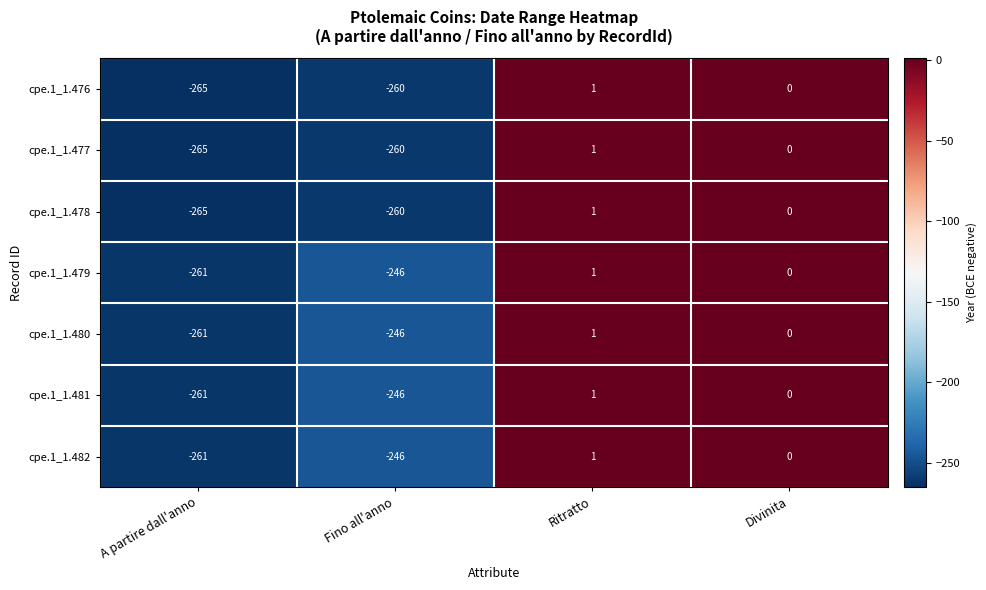

The value of cpe.1_1.477 at Fino all'anno is -260. True or false?

True